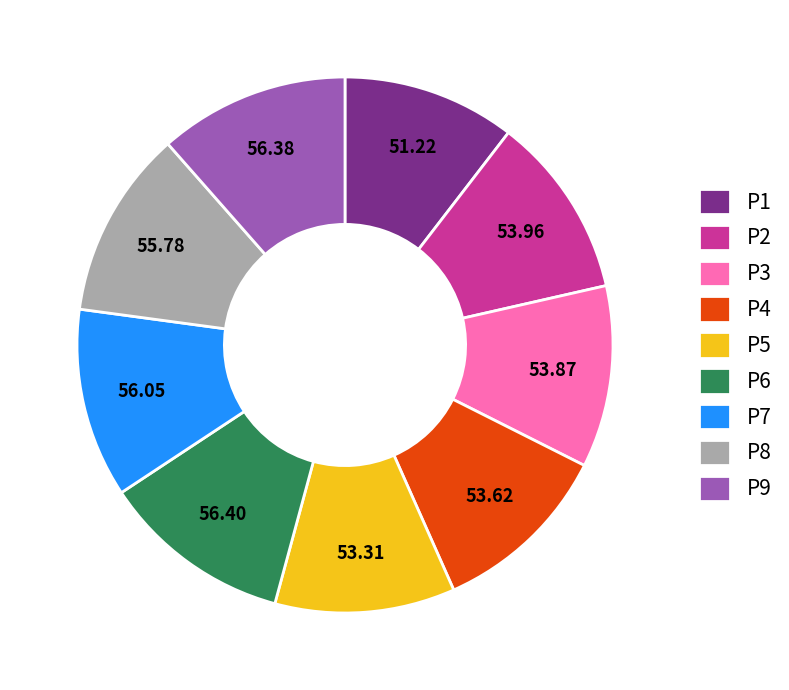

Does any single category account for the majority?

No